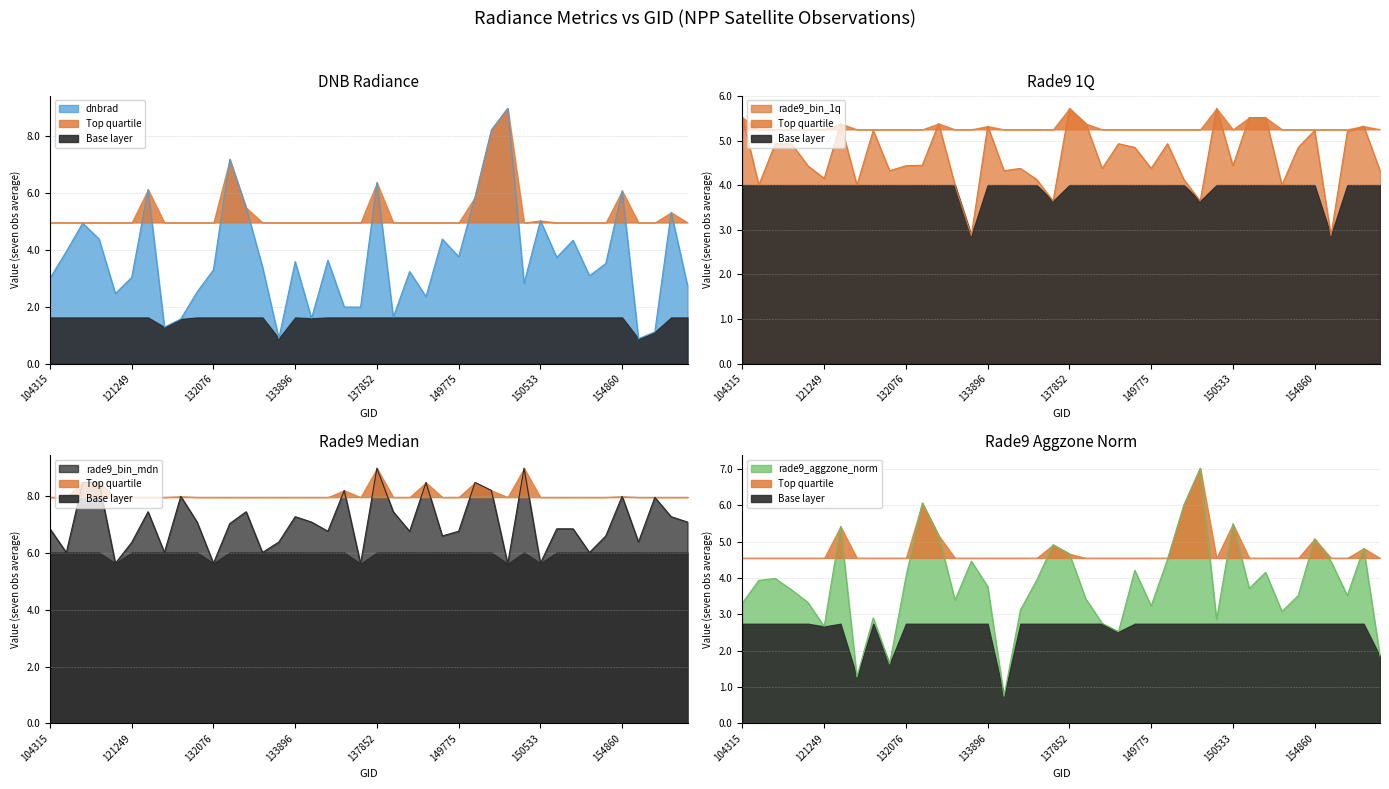

What is the label of the 40th point from the left?

155424